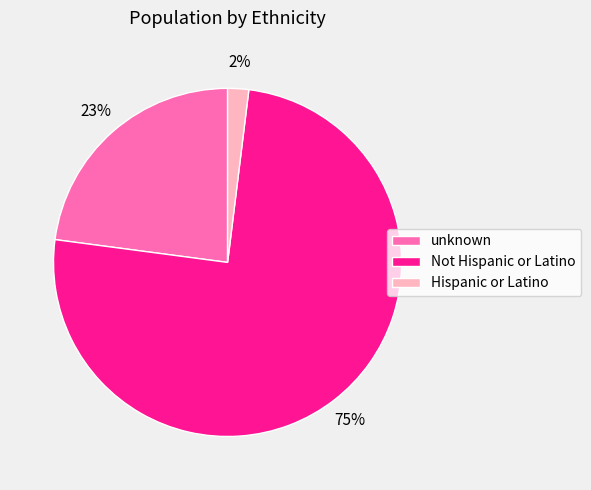

Is the sum of Not Hispanic or Latino and Hispanic or Latino greater than half?

Yes